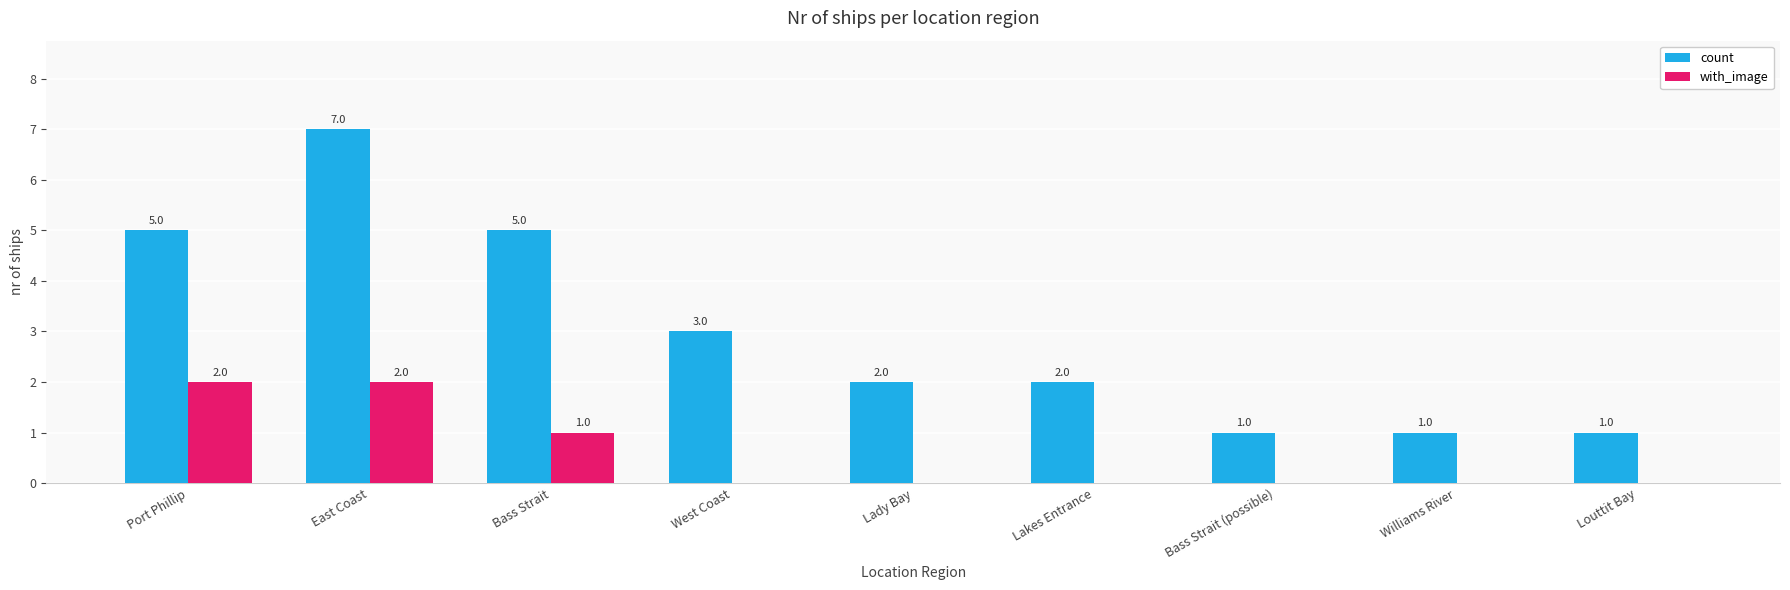

How many with_image values are between 0 and 1?

7